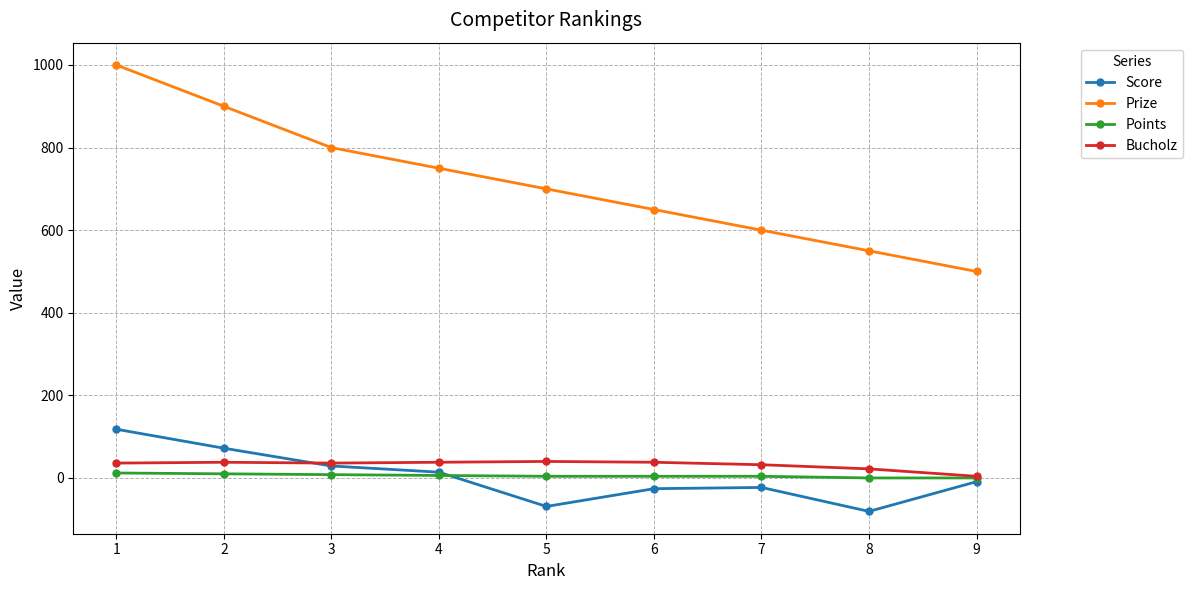

True or false: Bucholz and Prize cross at least once.

False